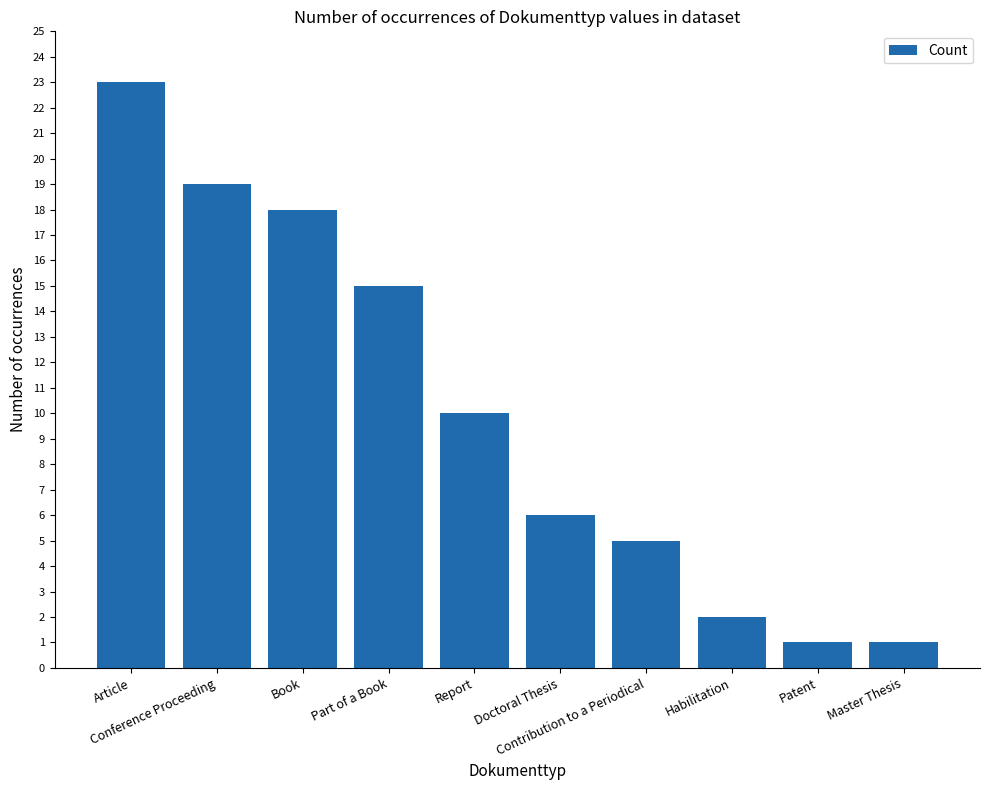

What is the greatest value displayed?

23